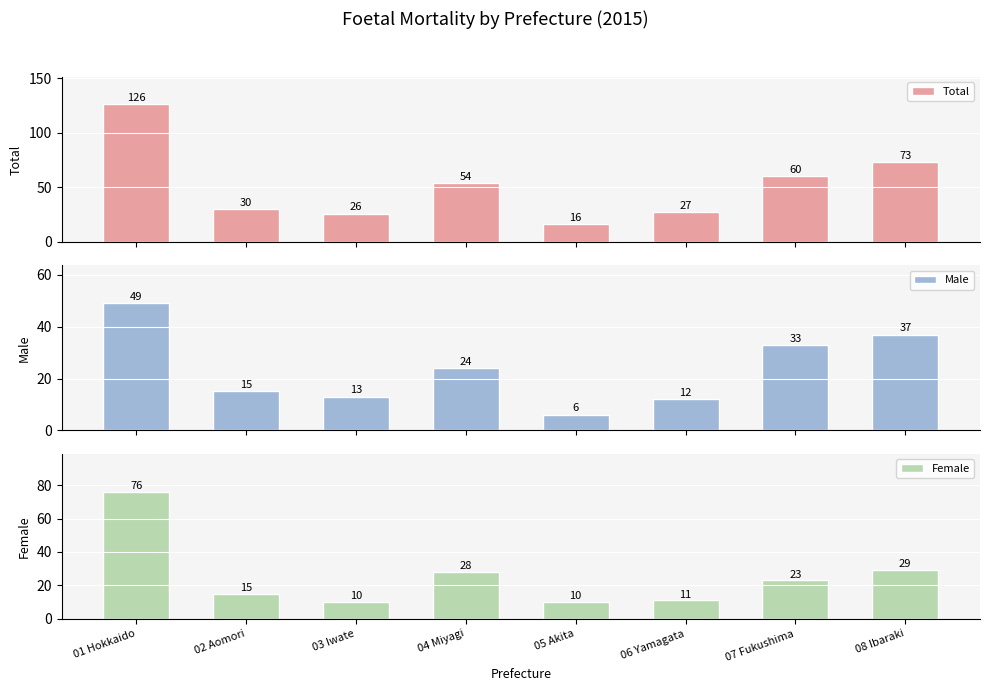

How many bars are there in each group?

3